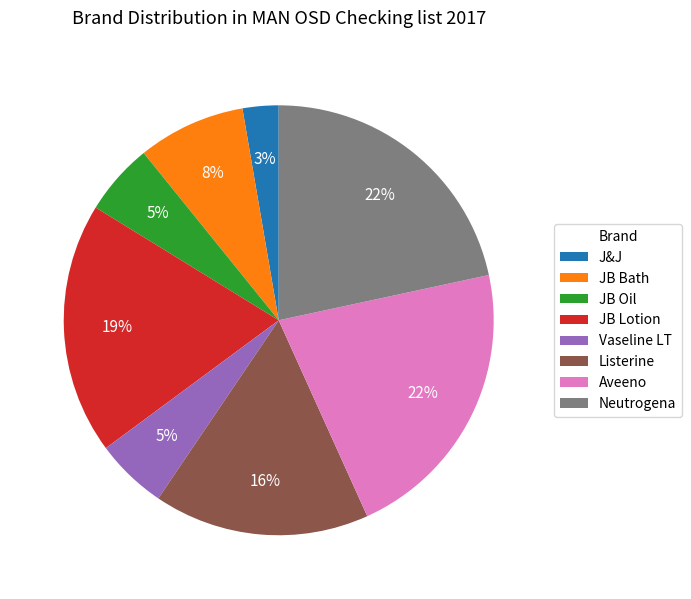

The JB Oil slice represents 30% of the pie. True or false?

False